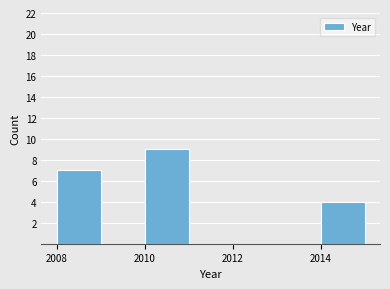

Over which range of the x-axis is the bar tallest?

2010 to 2011